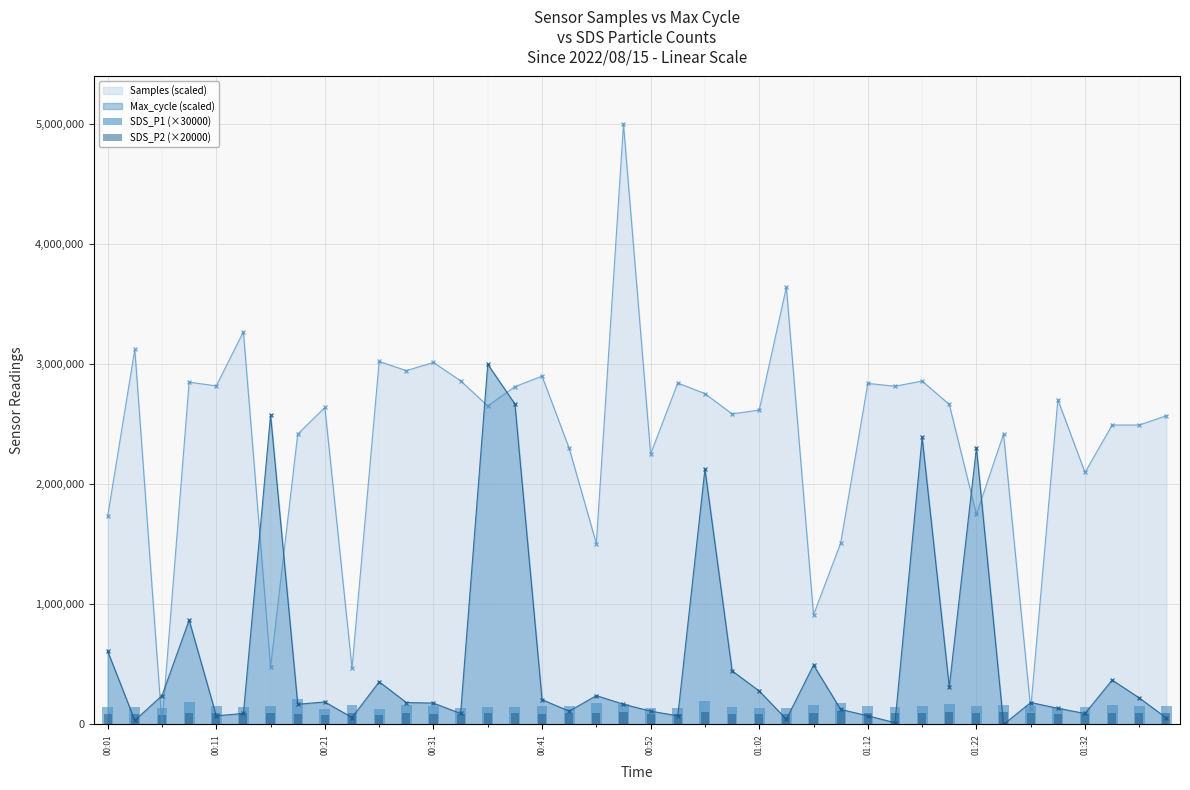

True or false: Samples (scaled) and Max_cycle (scaled) intersect in this chart.

True